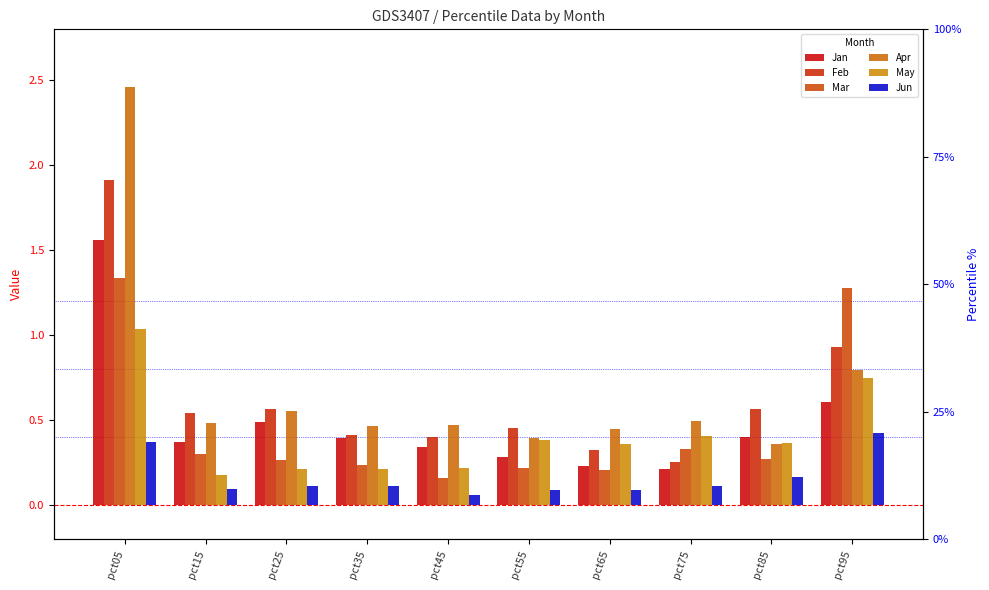

Where is Feb nearest to the value 1?

pct95